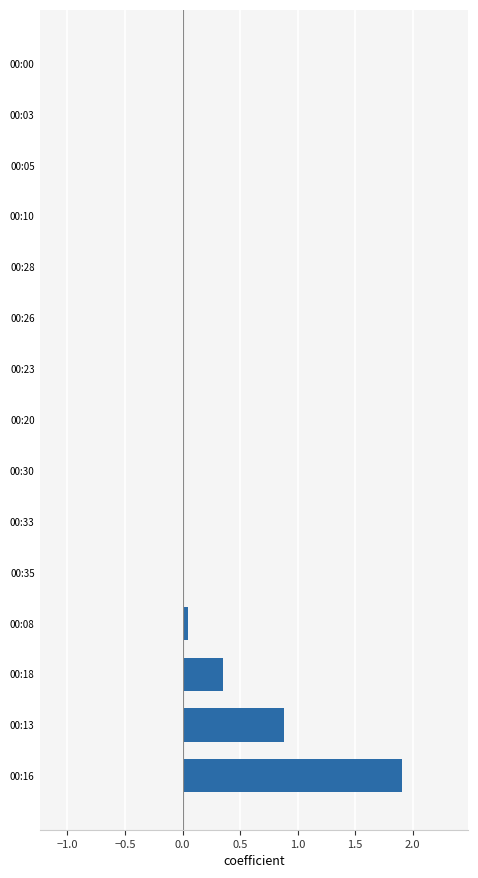

What is the sum of all values?

3.2